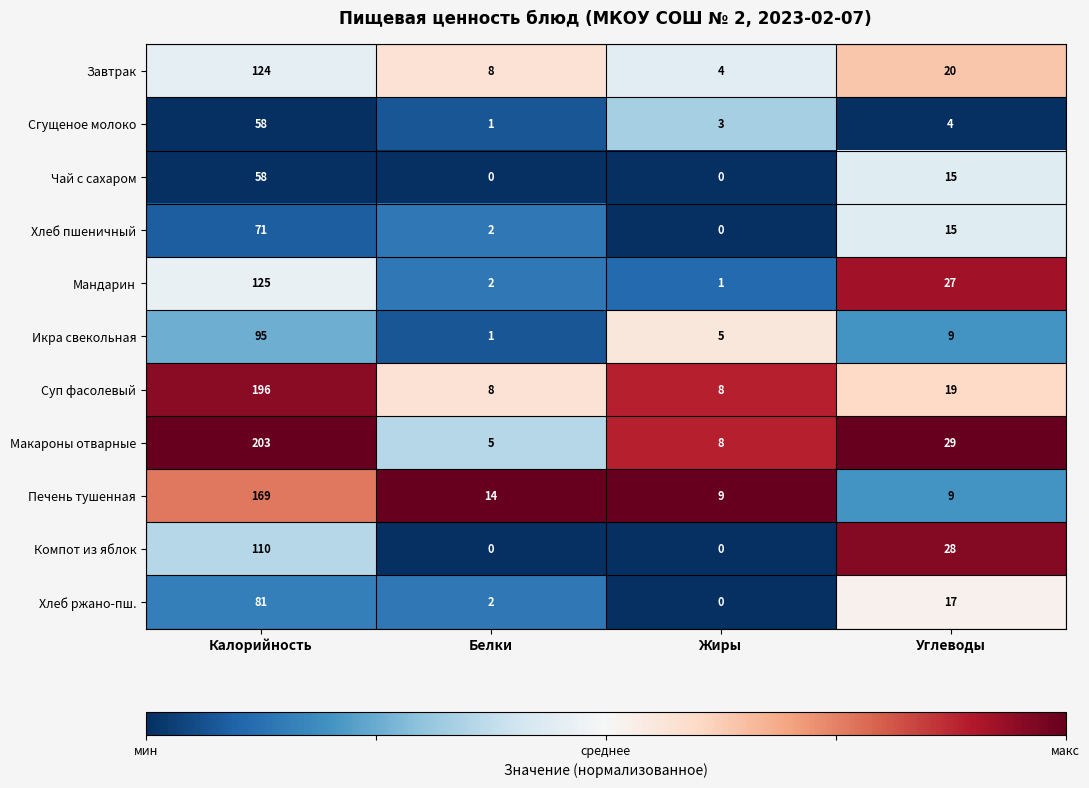

Count the number of categories in the chart.

4